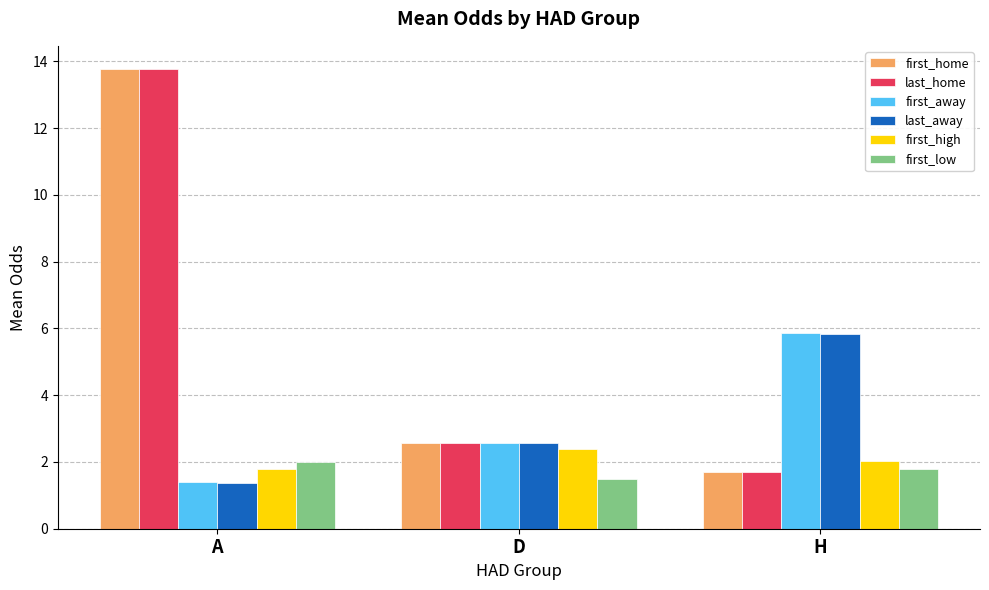

Reading left to right, what are all the values shown in this chart?

first_home: A=13.8	D=2.6	H=1.7
last_home: A=13.8	D=2.6	H=1.7
first_away: A=1.4	D=2.6	H=5.9
last_away: A=1.4	D=2.6	H=5.8
first_high: A=1.8	D=2.4	H=2.0
first_low: A=2.0	D=1.5	H=1.8